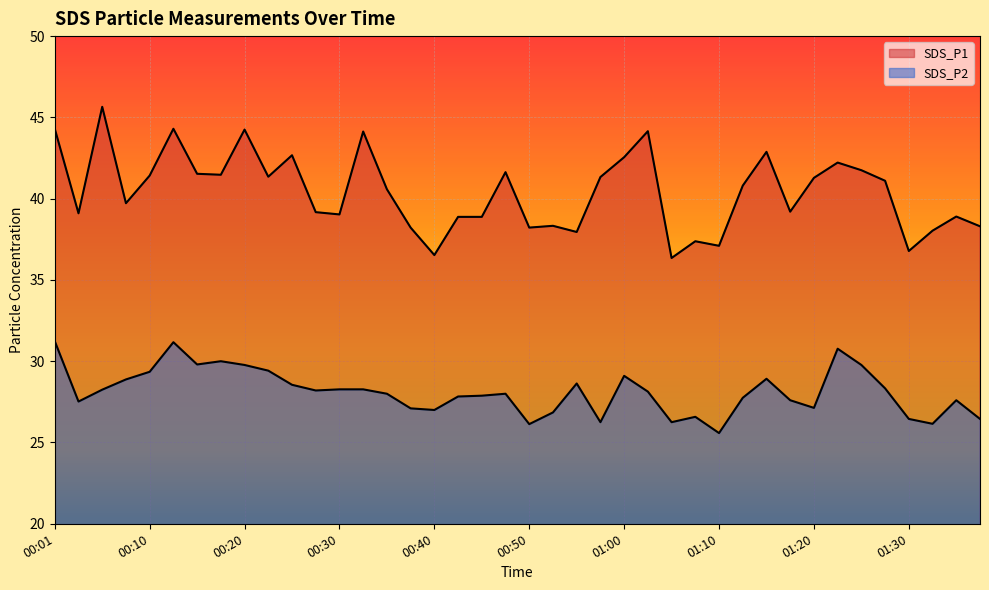

True or false: SDS_P2 has more than 0 interior local peaks.

True